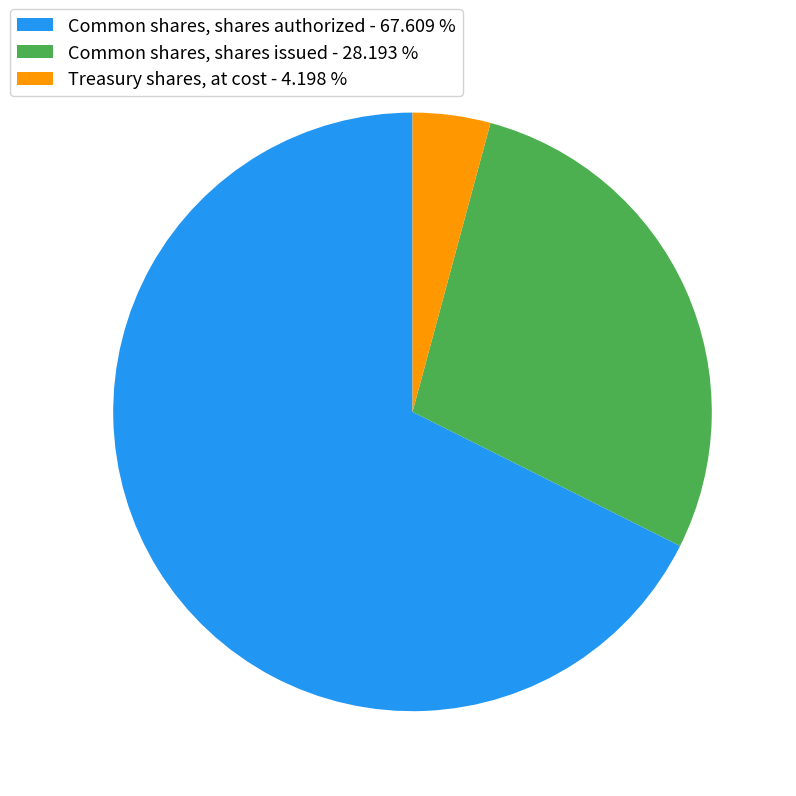

Combined, do Common shares, shares authorized - 67.609 % and Common shares, shares issued - 28.193 % account for over 50%?

Yes